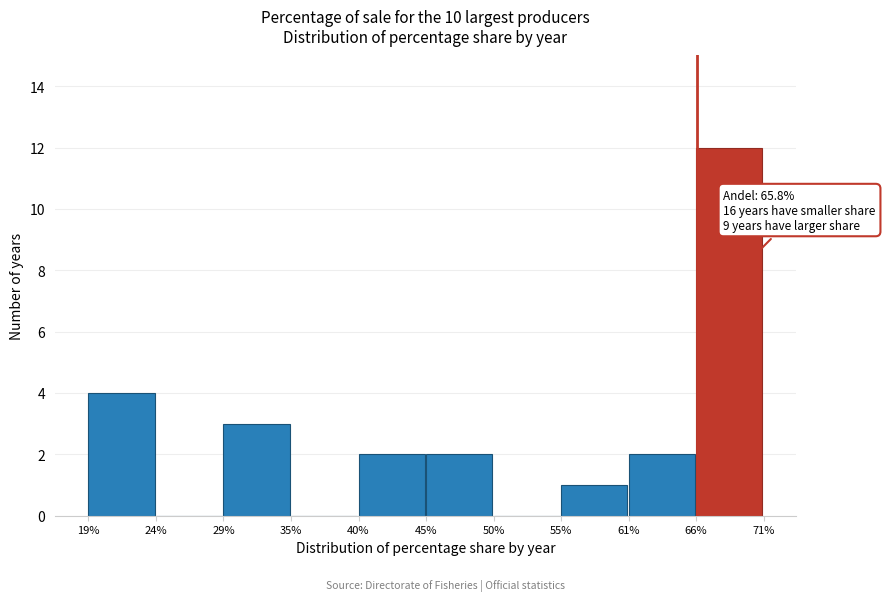

Over which range of the x-axis is the bar tallest?

66% to 71%